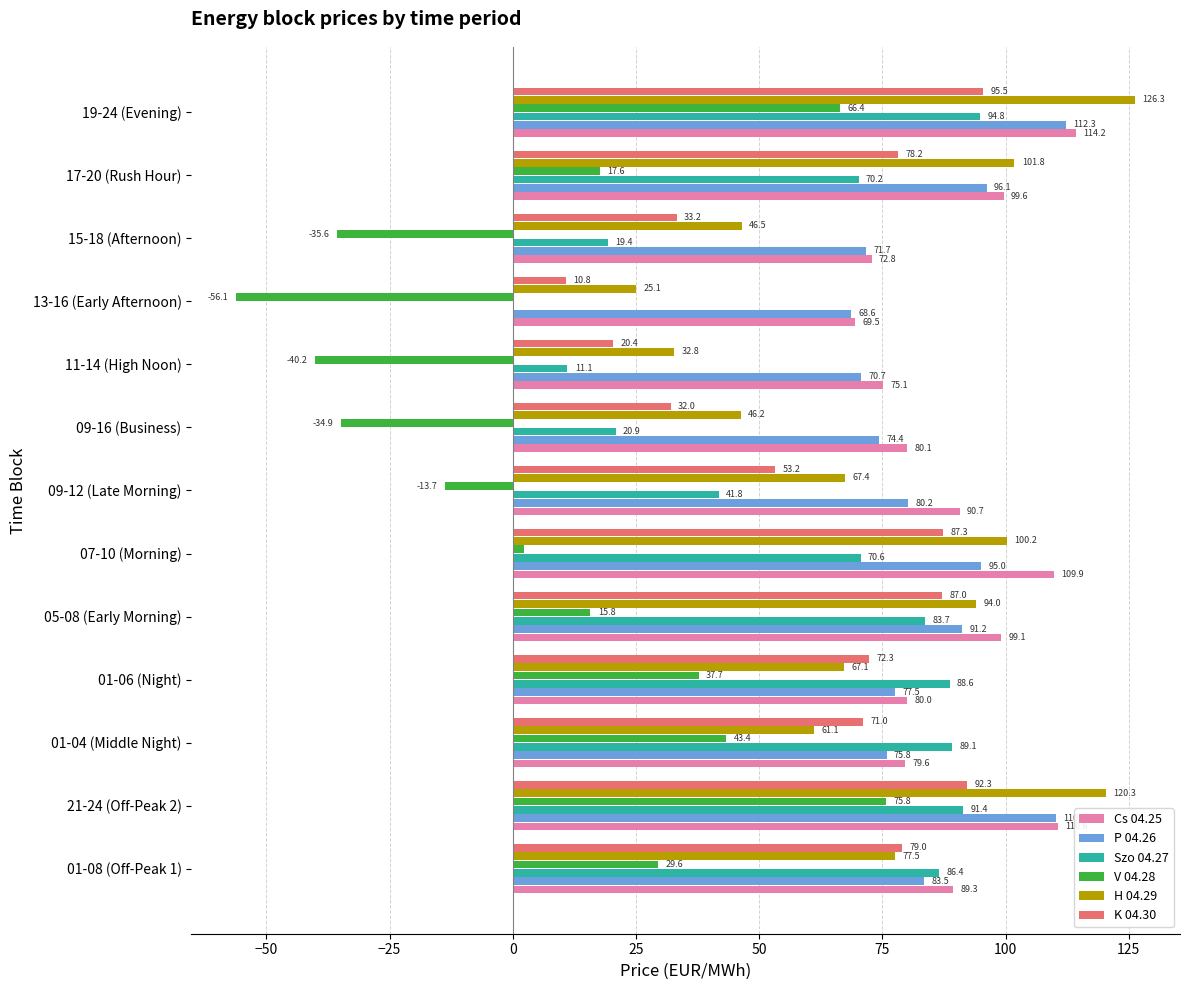

What are all the series names shown in the legend?

Cs 04.25, P 04.26, Szo 04.27, V 04.28, H 04.29, K 04.30